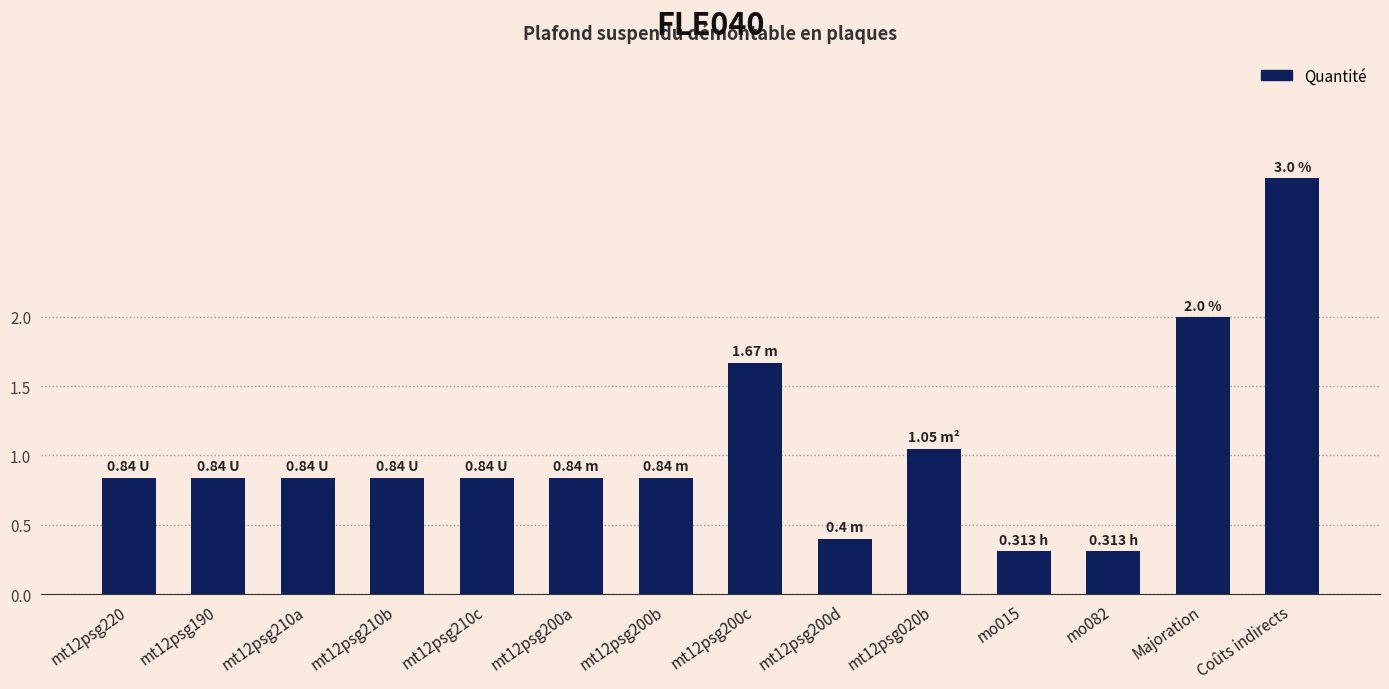

What is the difference between the maximum and second lowest values?

2.7